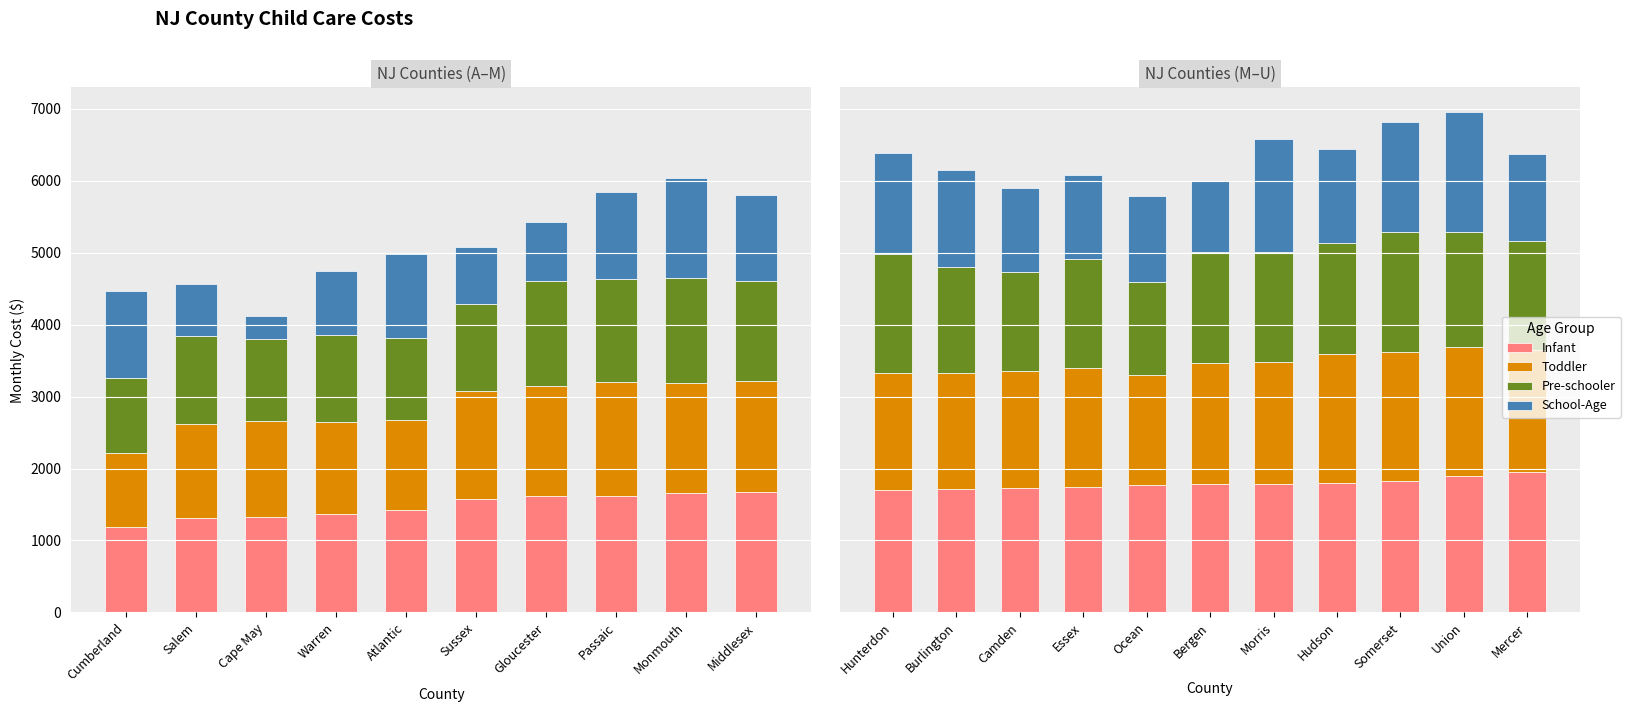

How many bars are there in each group?

4